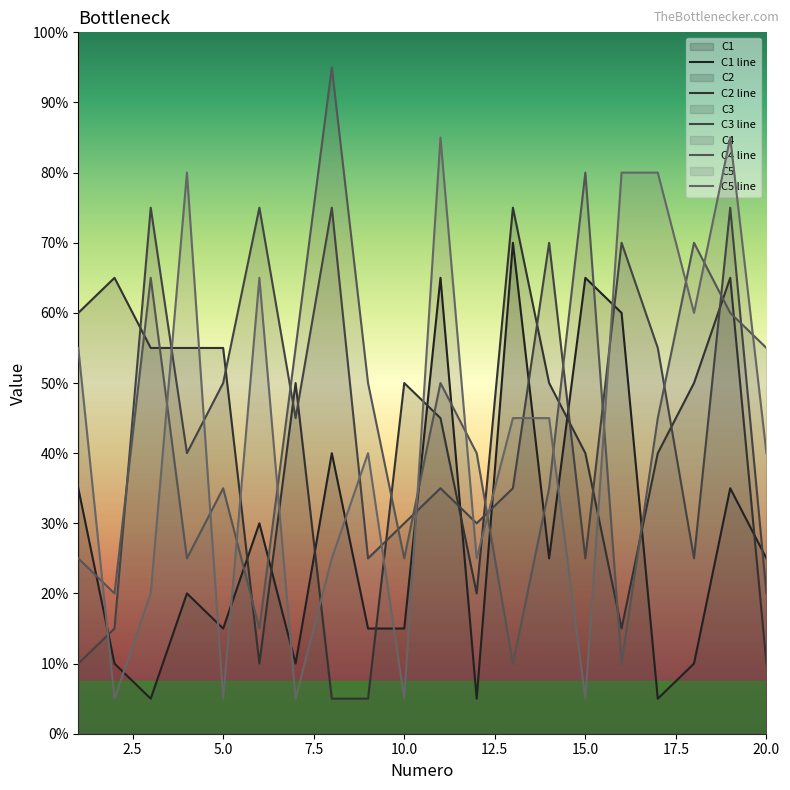

Does the chart display data point markers on the line(s)?

No